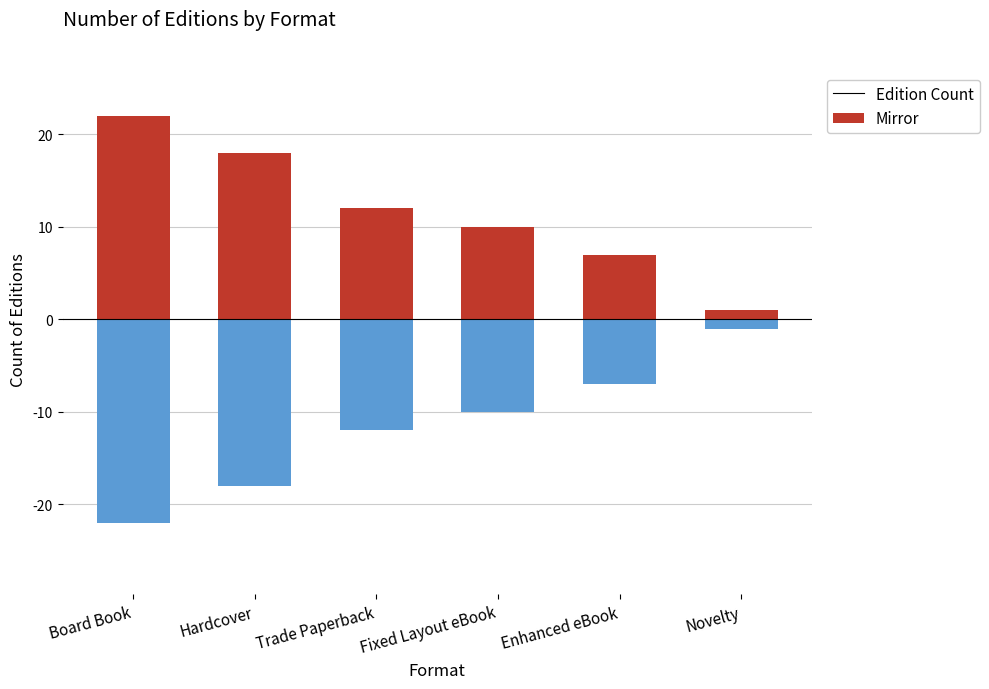

How many data points does each series have?

6